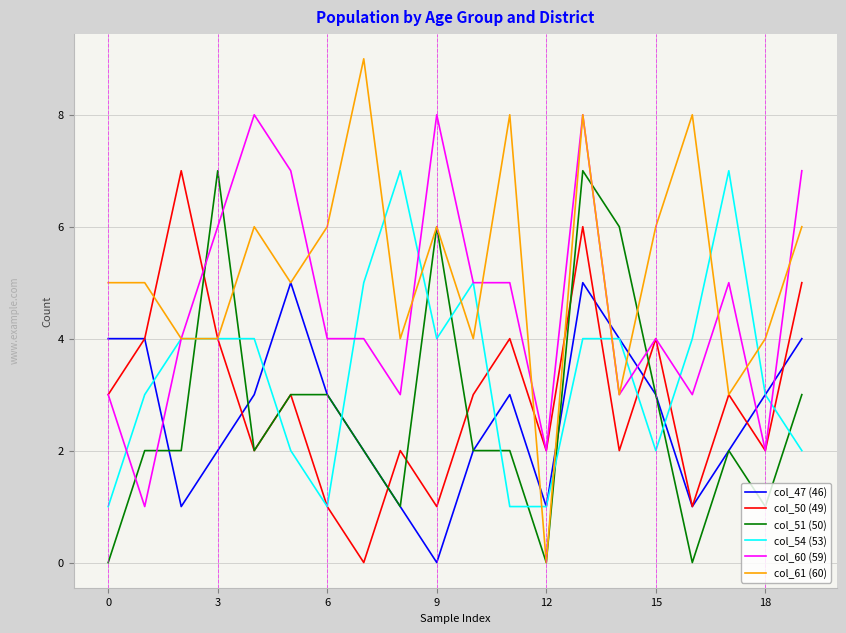

How many times do col_51 (50) and col_54 (53) cross each other?

11